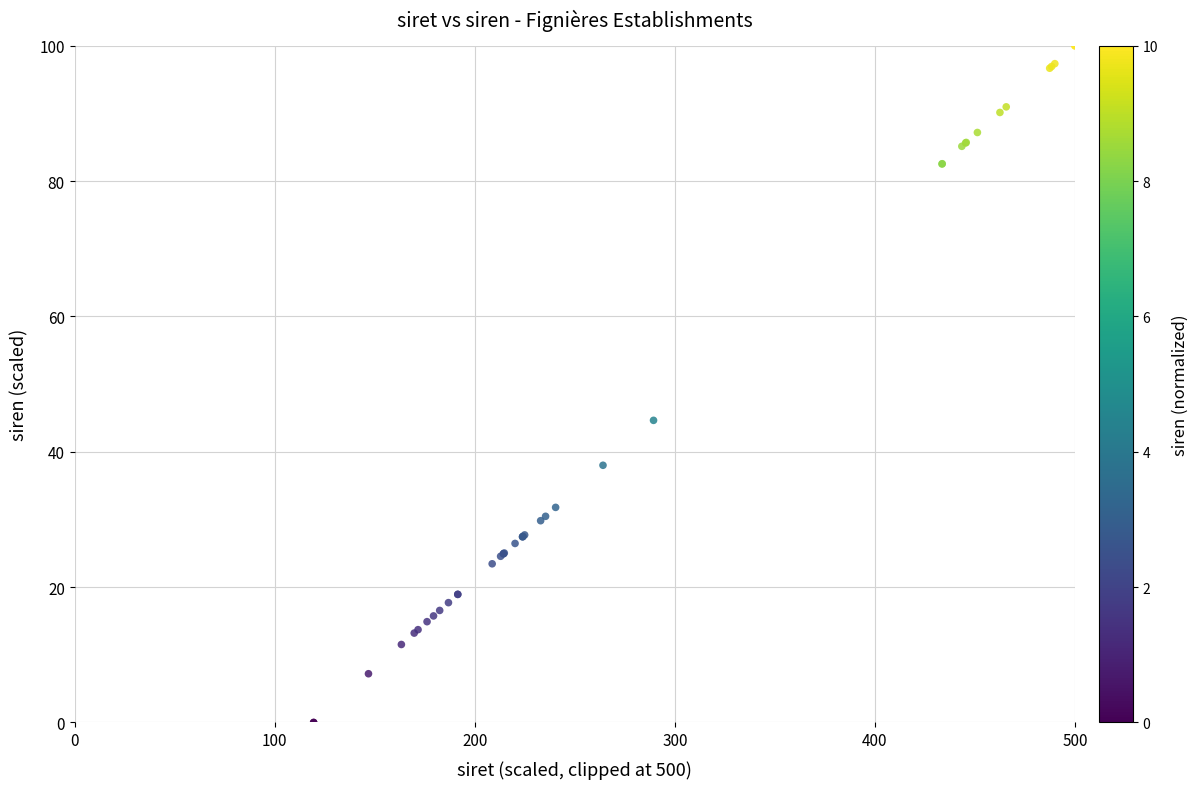

What Y value in the scatter plot is closest to 50?

44.6